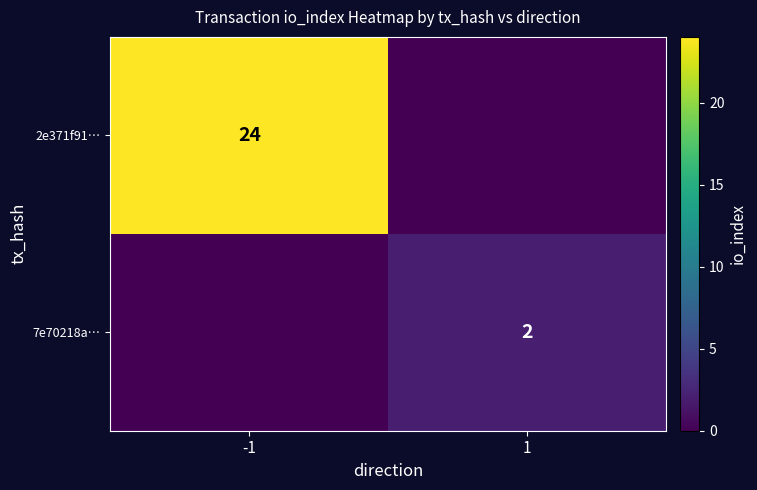

Is it true that 7e70218a… equals 3 at 1?

False